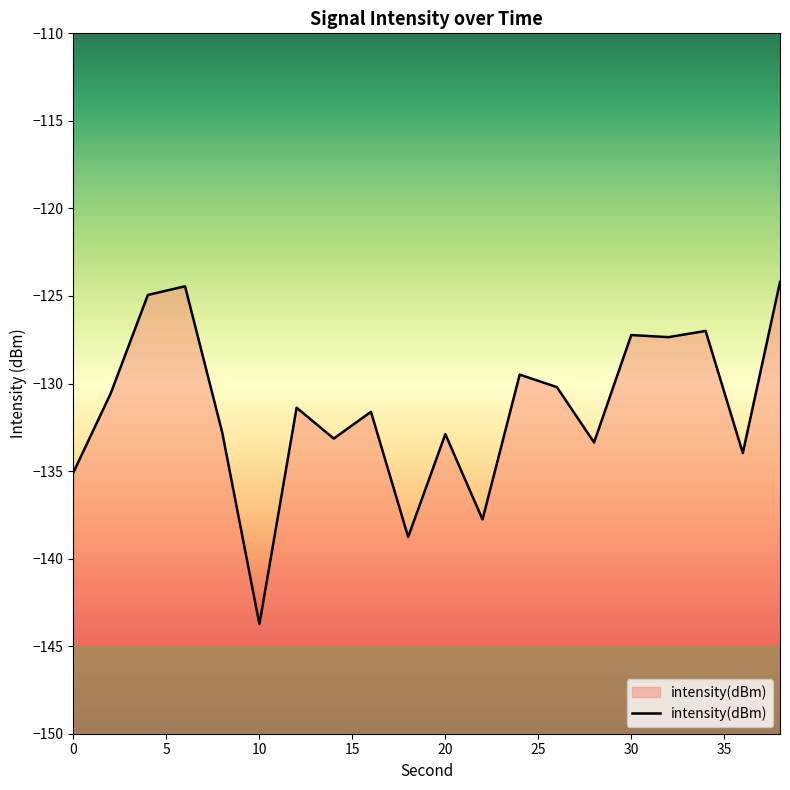

How many lines are shown in the chart?

1